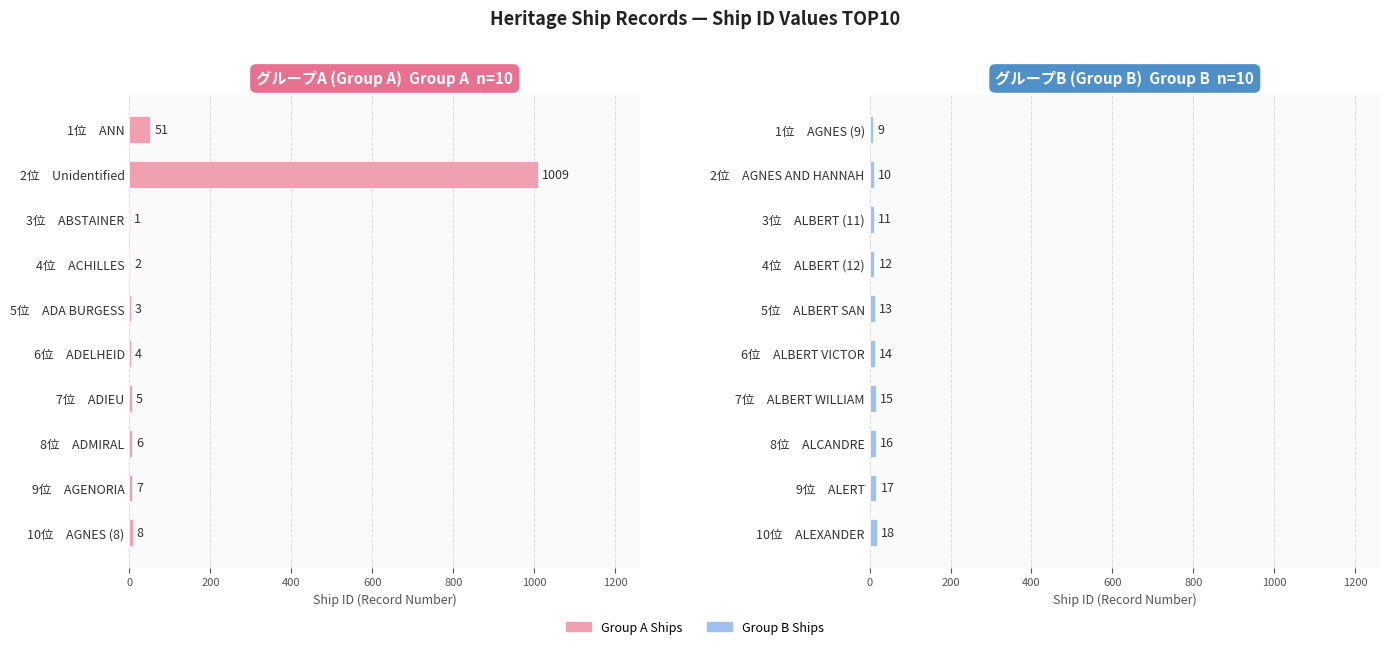

Count the グループB (Group B)  Group B  n=10 values in the range 11 to 16.

6